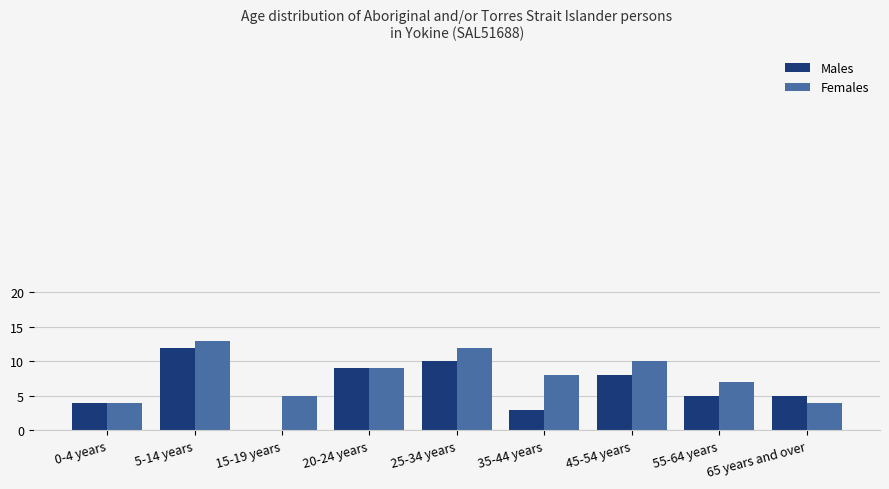

Which category has the highest value across all series?

5-14 years